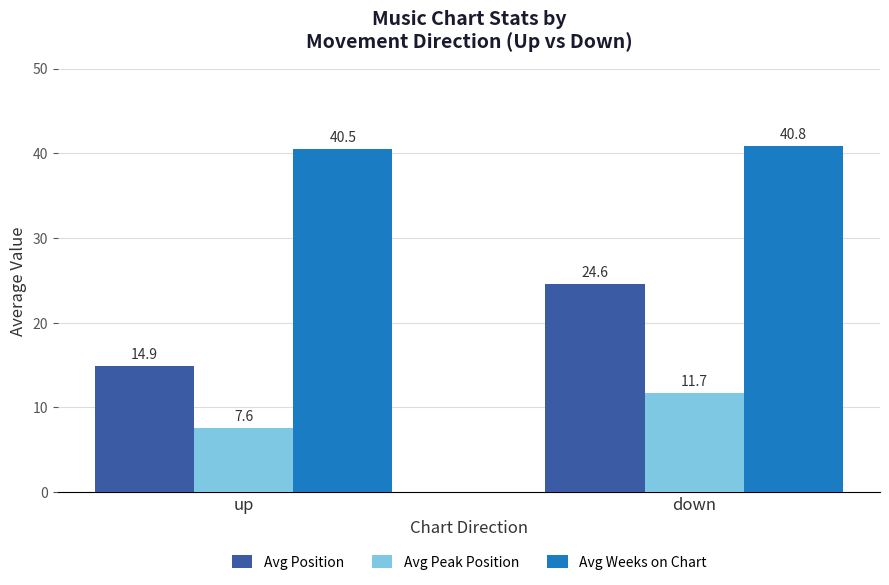

Reading right to left, transcribe all the data shown in this chart.

Avg Position: 24.6	14.9
Avg Peak Position: 11.7	7.6
Avg Weeks on Chart: 40.8	40.5